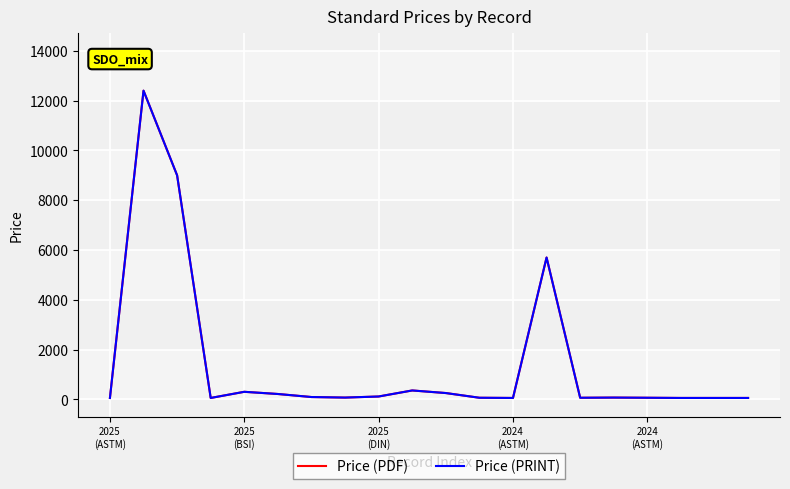

True or false: Price (PDF) and Price (PRINT) cross at least once.

False